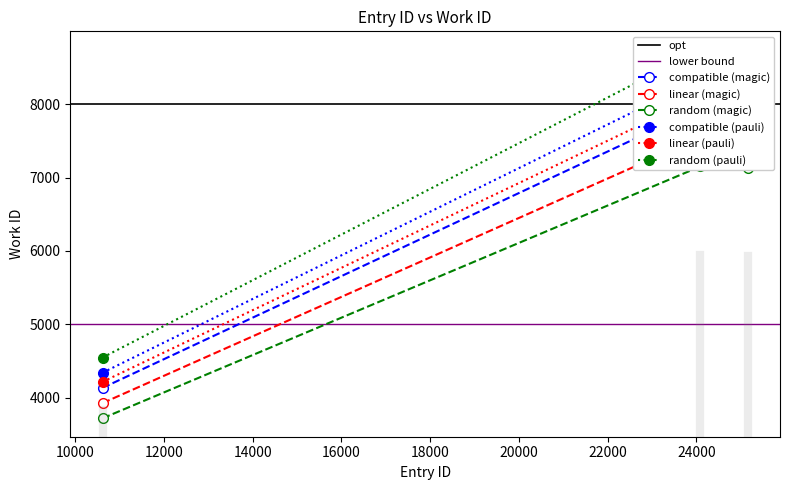

Which has a higher value, 24087 or 10616?

24087